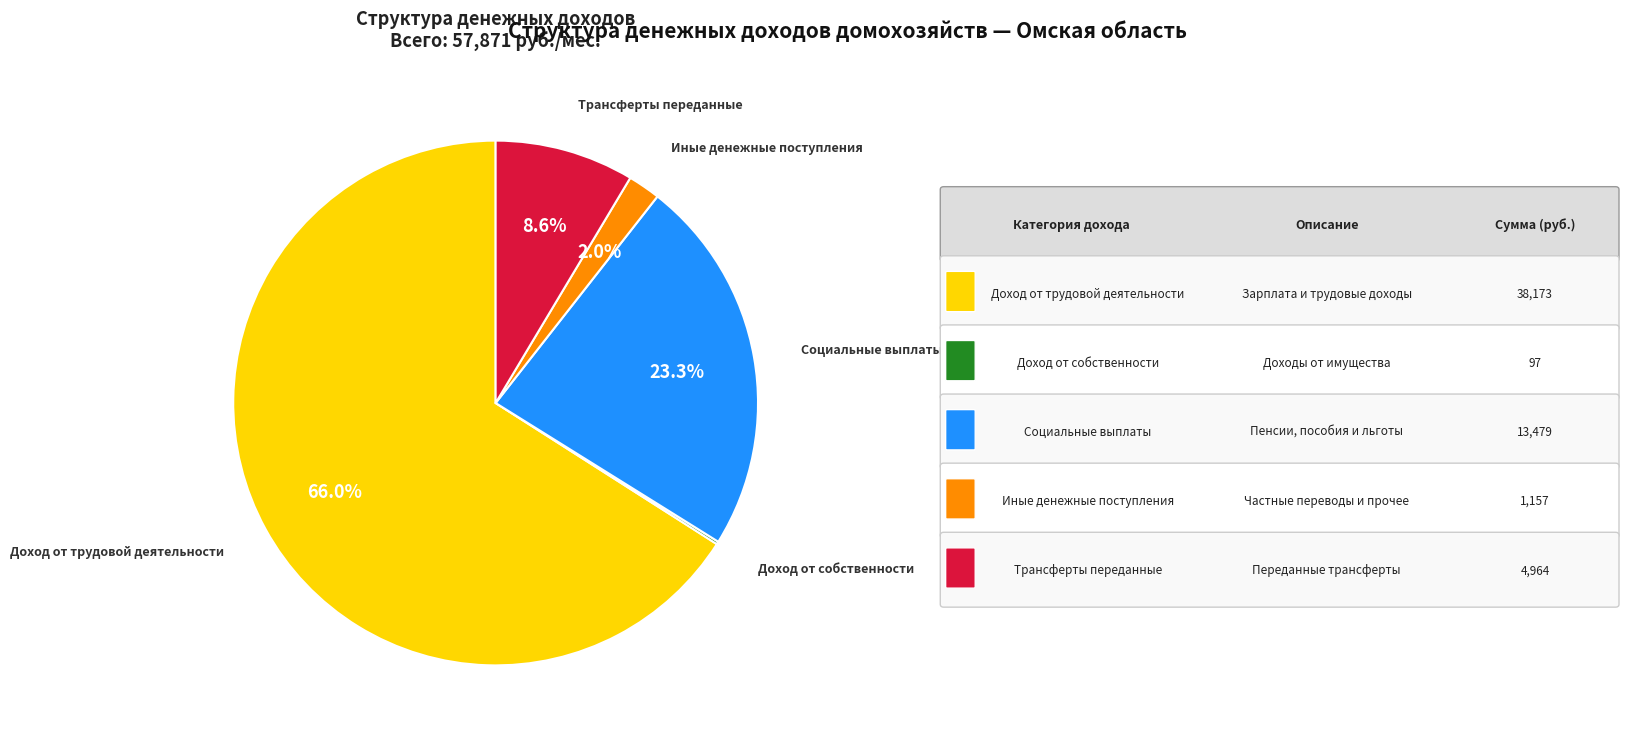

To the nearest percent, what is the difference between the largest and smallest slice percentages?

66%